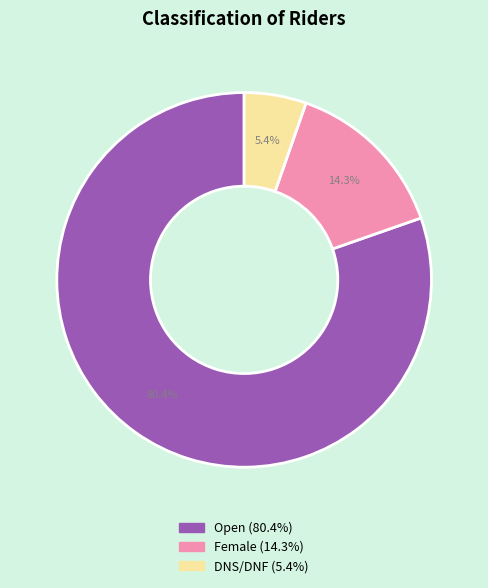

Rank the categories by value from highest to lowest.

Open, Female, DNS